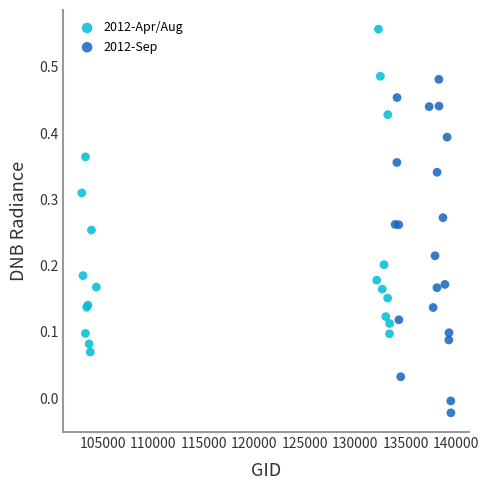

Which series contains the highest Y value?

2012-Apr/Aug